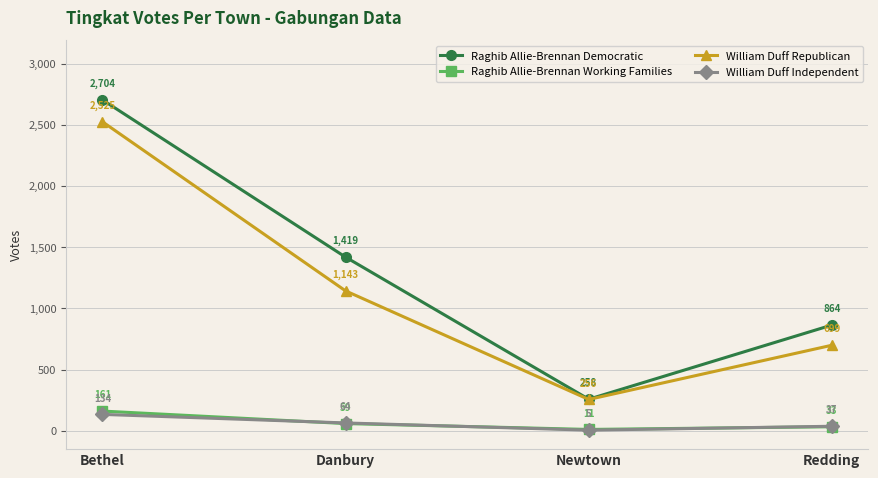

At which category is the sum across all series the highest?

Bethel